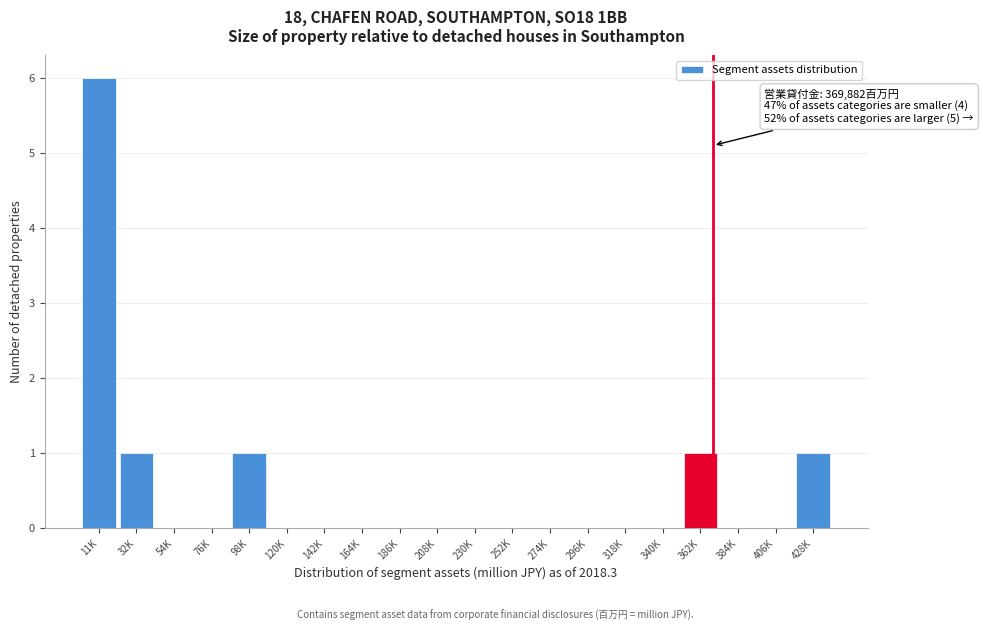

Reading left to right, extract all data points from this chart.

11K=6	32K=1	54K=0	76K=0	98K=1	120K=0	142K=0	164K=0	186K=0	208K=0	230K=0	252K=0	274K=0	296K=0	318K=0	340K=0	362K=1	384K=0	406K=0	428K=1